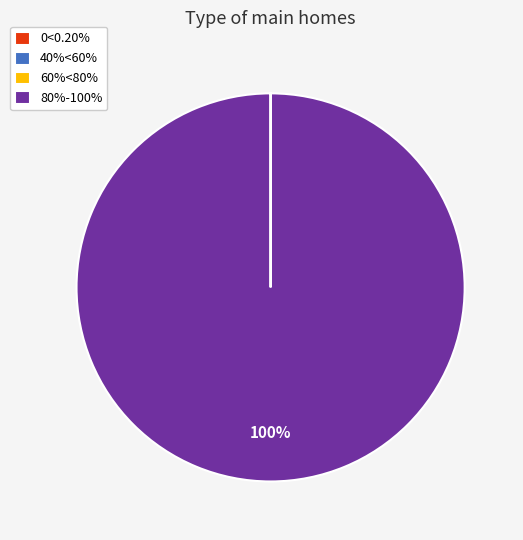

Which category has the biggest portion of the pie?

80%-100%